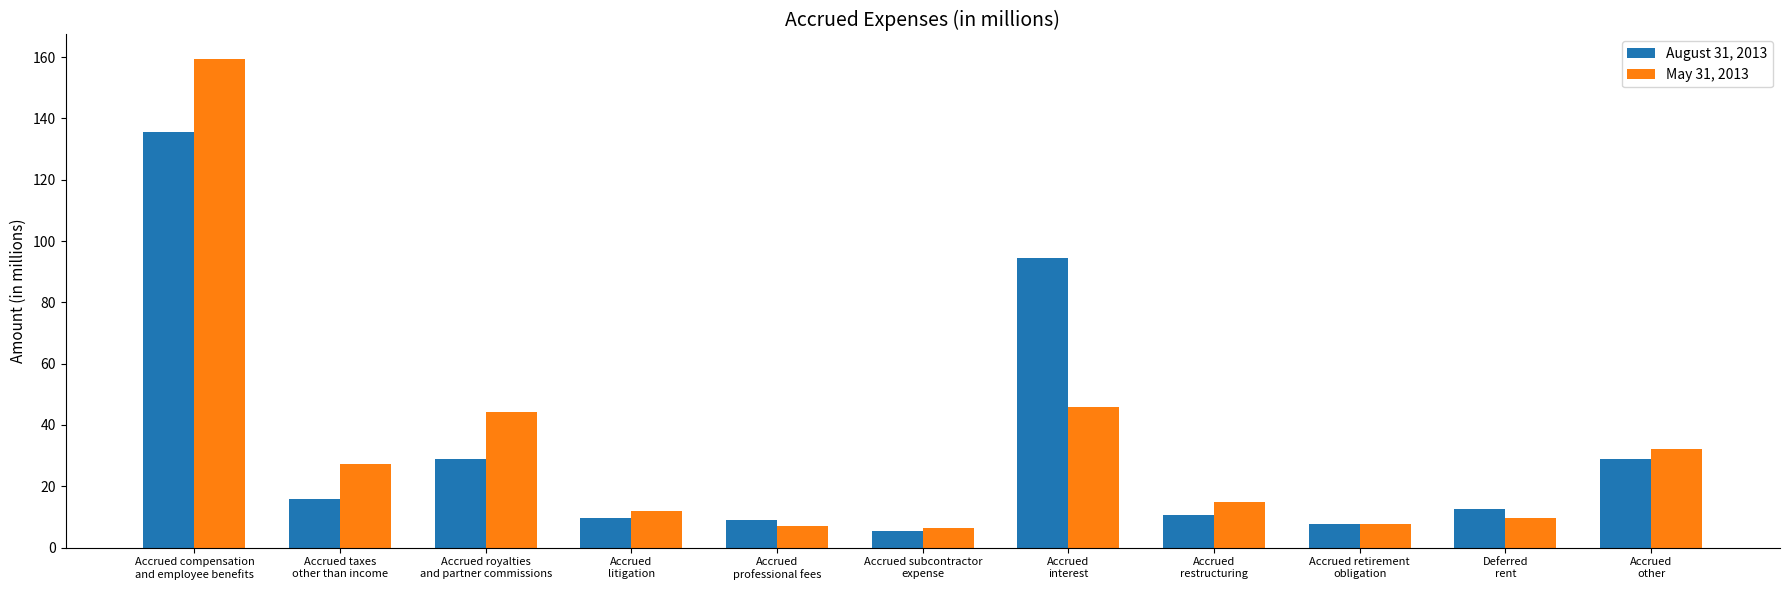

True or false: May 31, 2013 has a value of 34.9 at Accrued compensation
and employee benefits.

False